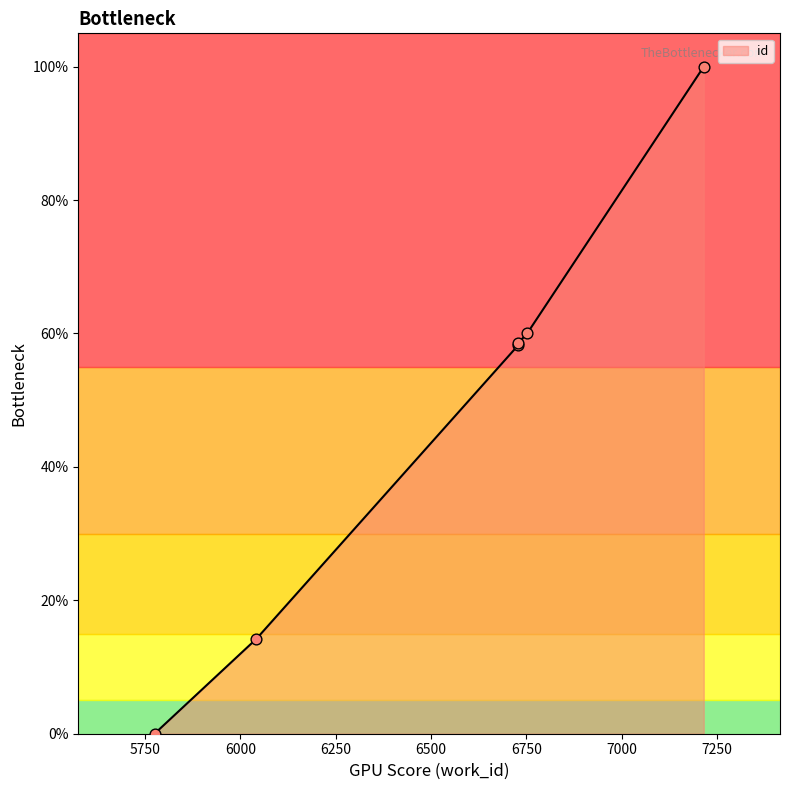

What is the ratio of the value at 6729 to the value at 6752?

1.0